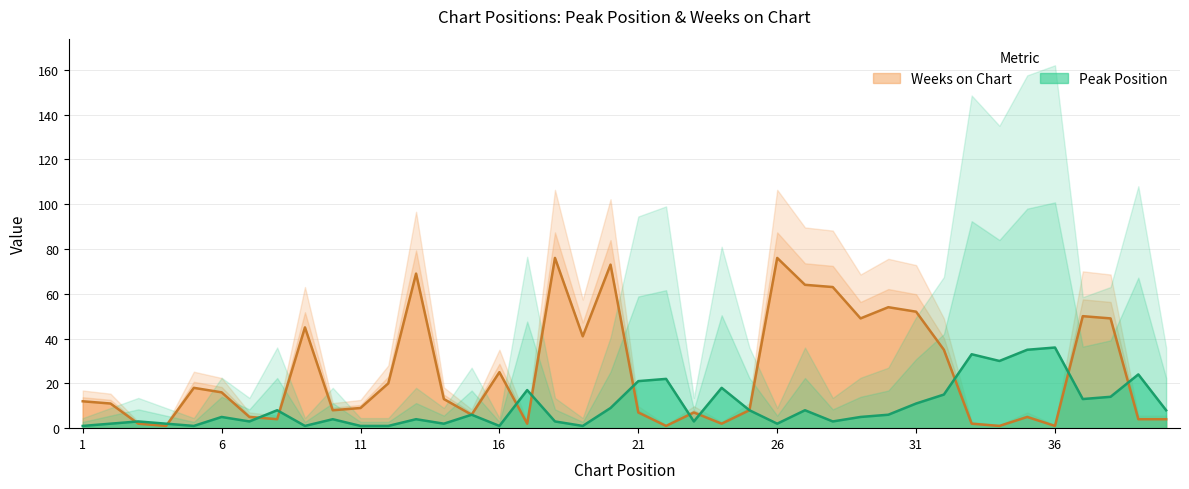

True or false: Peak Position has more than 2 points higher than both neighbors.

True